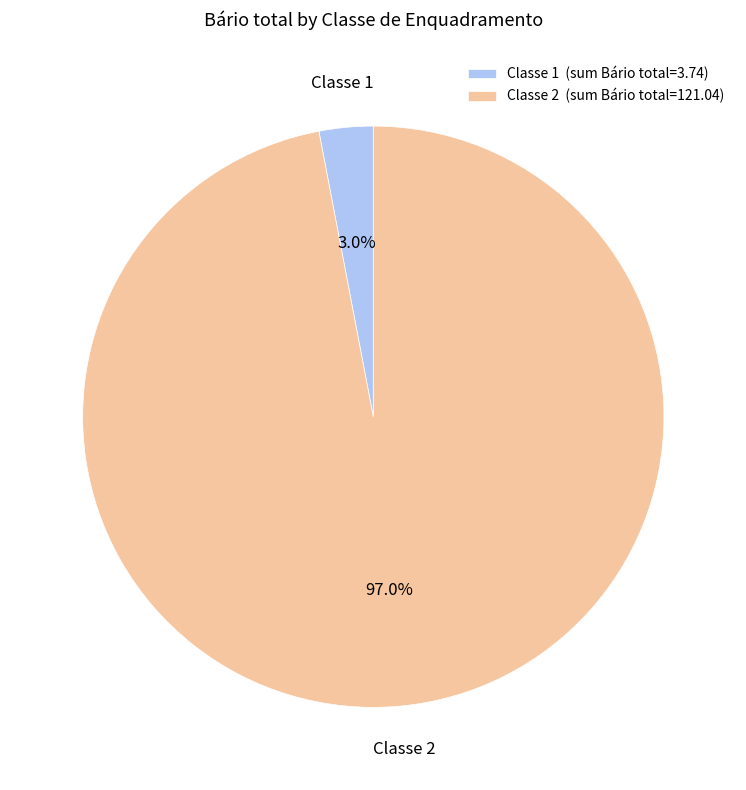

Which has a higher value, Classe 1 or Classe 2?

Classe 2